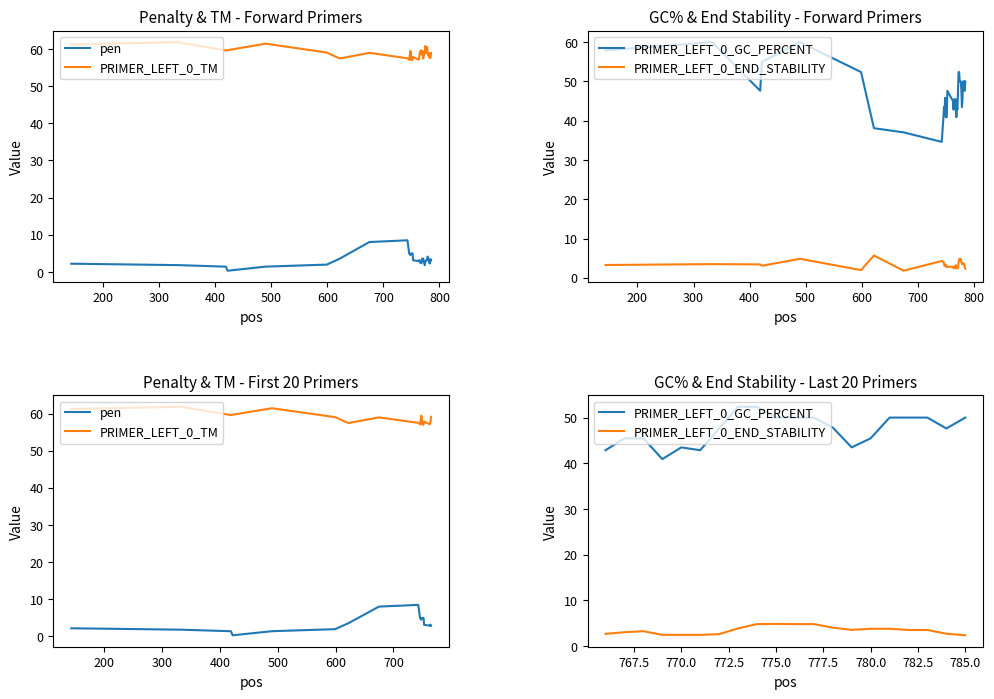

True or false: PRIMER_LEFT_0_GC_PERCENT has more than 1 interior local peaks.

False